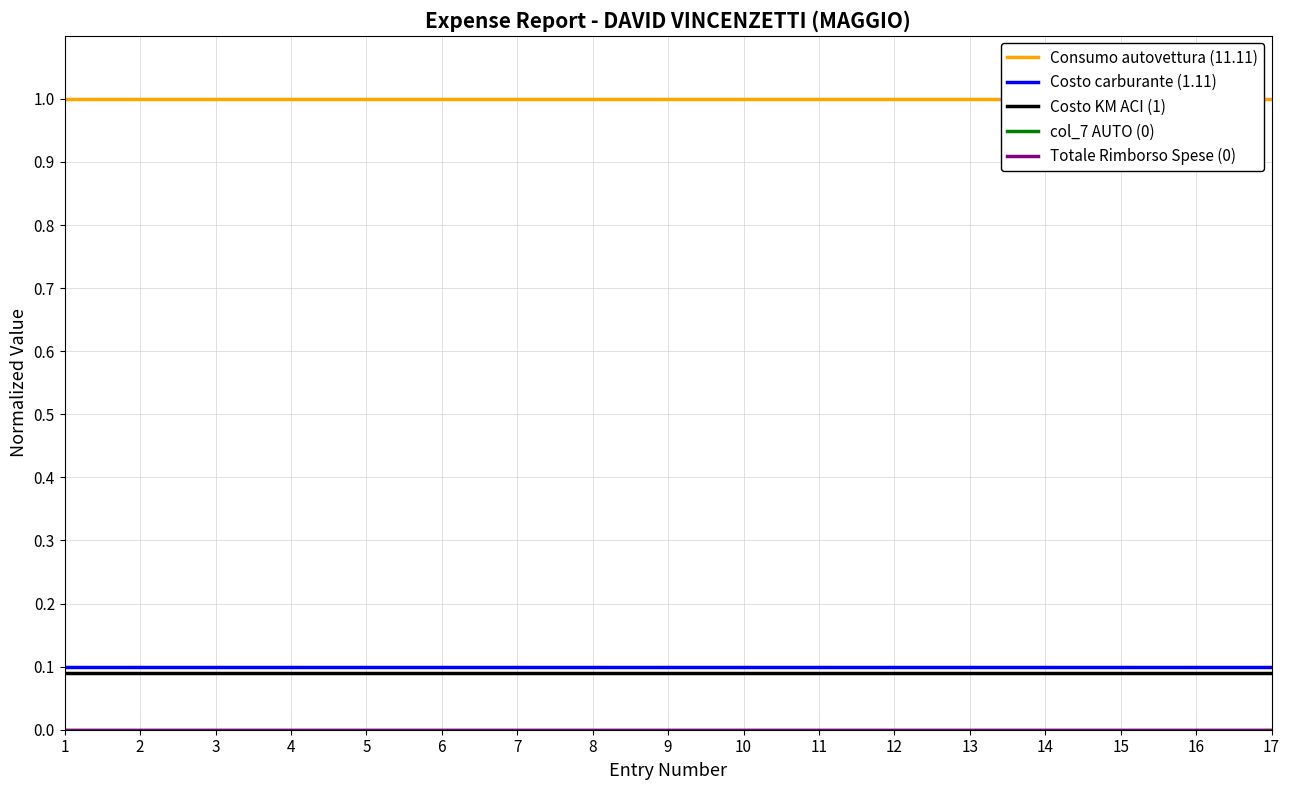

True or false: col_7 AUTO (0) and Consumo autovettura (11.11) intersect in this chart.

False